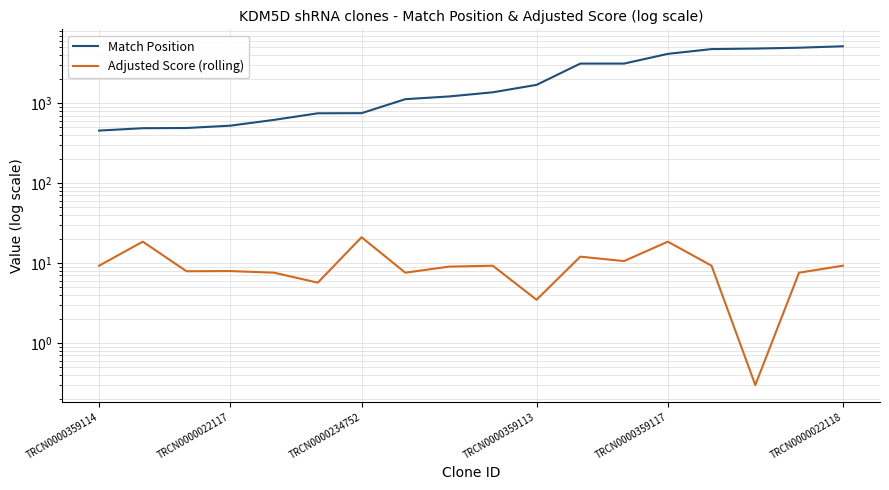

What is the total value across all series at 9?

1377.2